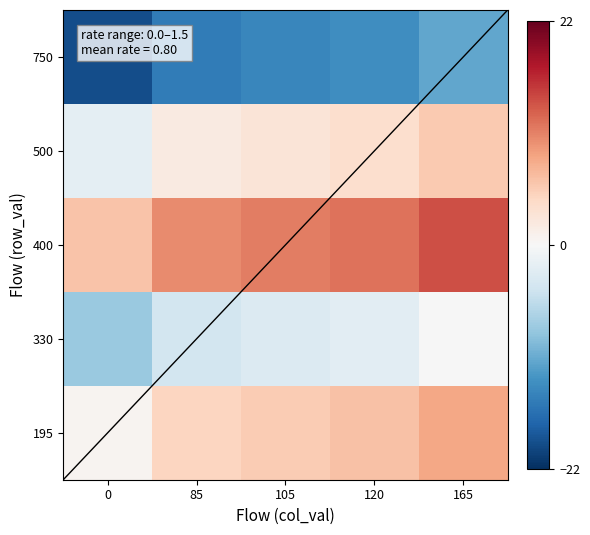

Reading left to right, what are all the values shown in this chart?

750: 0=-19.4	85=-15.3	105=-14.4	120=-13.6	165=-11.4
500: 0=-2.2	85=1.9	105=2.9	120=3.6	165=5.8
400: 0=6.2	85=10.3	105=11.3	120=12.0	165=14.2
330: 0=-8.2	85=-4.0	105=-3.1	120=-2.3	165=-0.2
195: 0=0.6	85=4.7	105=5.6	120=6.4	165=8.6